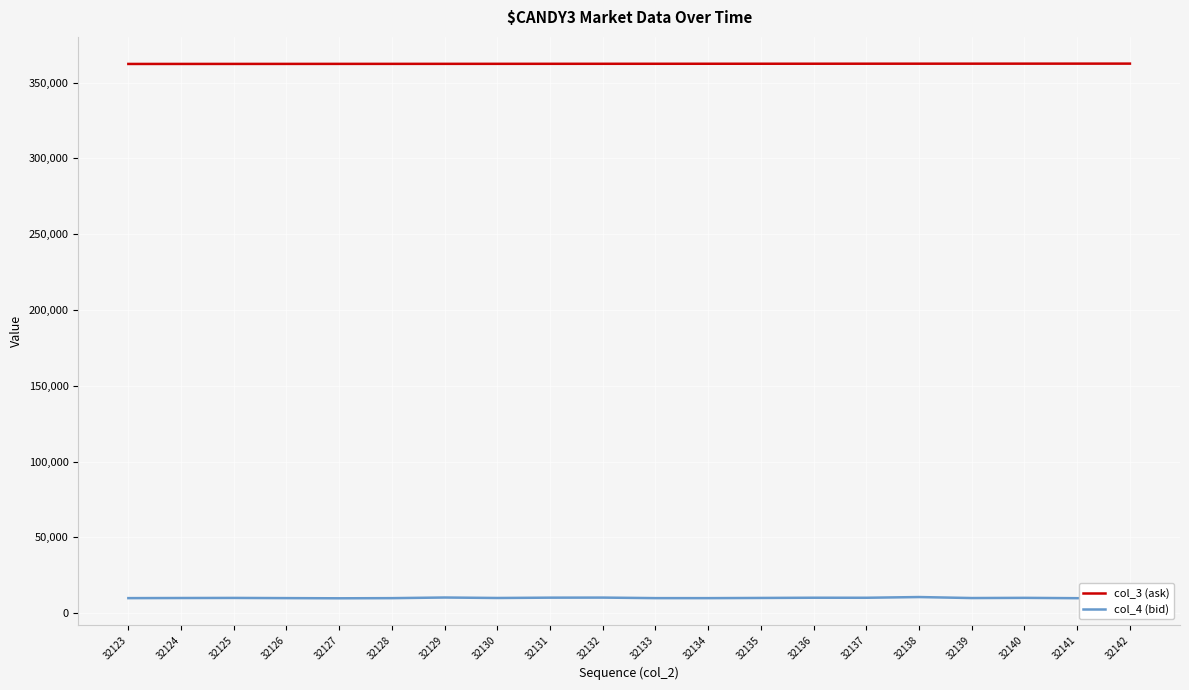

Rank the series by their maximum value, from highest to lowest.

col_3 (ask), col_4 (bid)